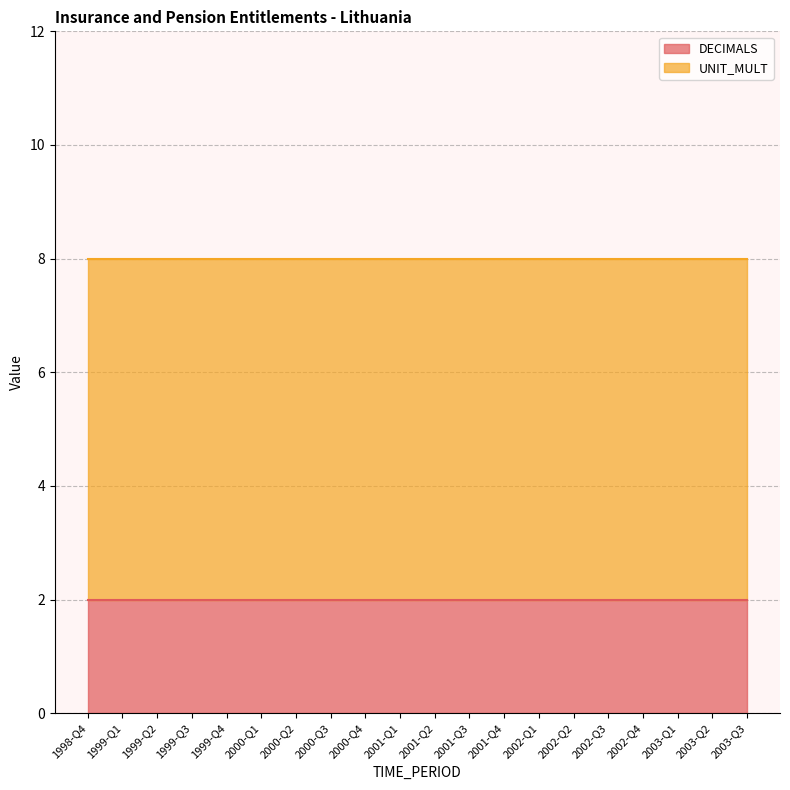

Reading left to right, extract all data points from this chart.

DECIMALS: 1998-Q4=2	1999-Q1=2	1999-Q2=2	1999-Q3=2	1999-Q4=2	2000-Q1=2	2000-Q2=2	2000-Q3=2	2000-Q4=2	2001-Q1=2	2001-Q2=2	2001-Q3=2	2001-Q4=2	2002-Q1=2	2002-Q2=2	2002-Q3=2	2002-Q4=2	2003-Q1=2	2003-Q2=2	2003-Q3=2
UNIT_MULT: 1998-Q4=6	1999-Q1=6	1999-Q2=6	1999-Q3=6	1999-Q4=6	2000-Q1=6	2000-Q2=6	2000-Q3=6	2000-Q4=6	2001-Q1=6	2001-Q2=6	2001-Q3=6	2001-Q4=6	2002-Q1=6	2002-Q2=6	2002-Q3=6	2002-Q4=6	2003-Q1=6	2003-Q2=6	2003-Q3=6